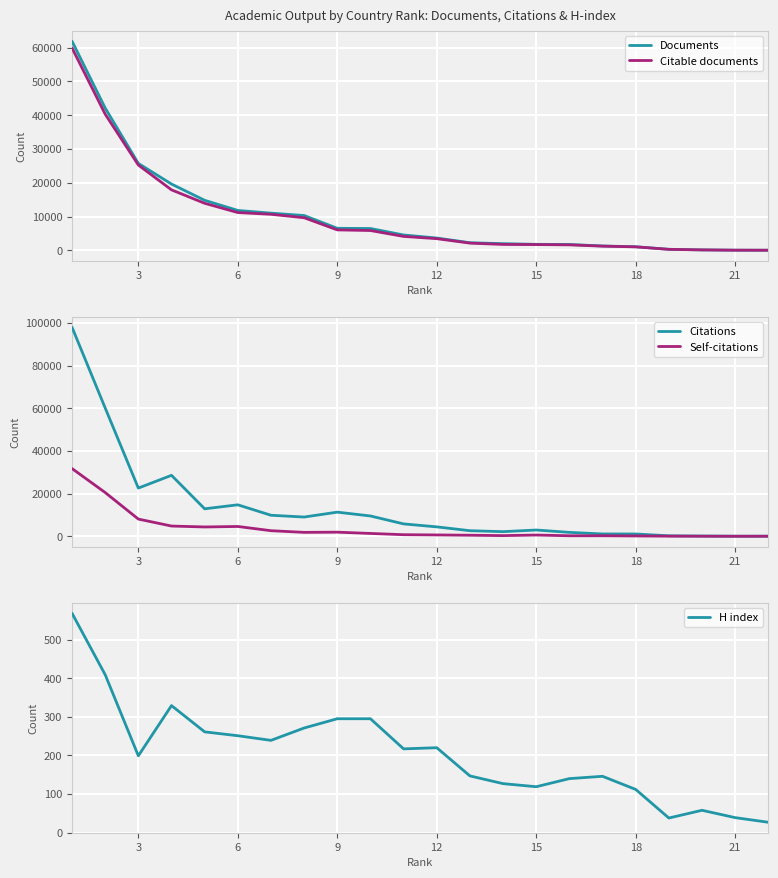

The value of H index at 18 is 112. True or false?

True